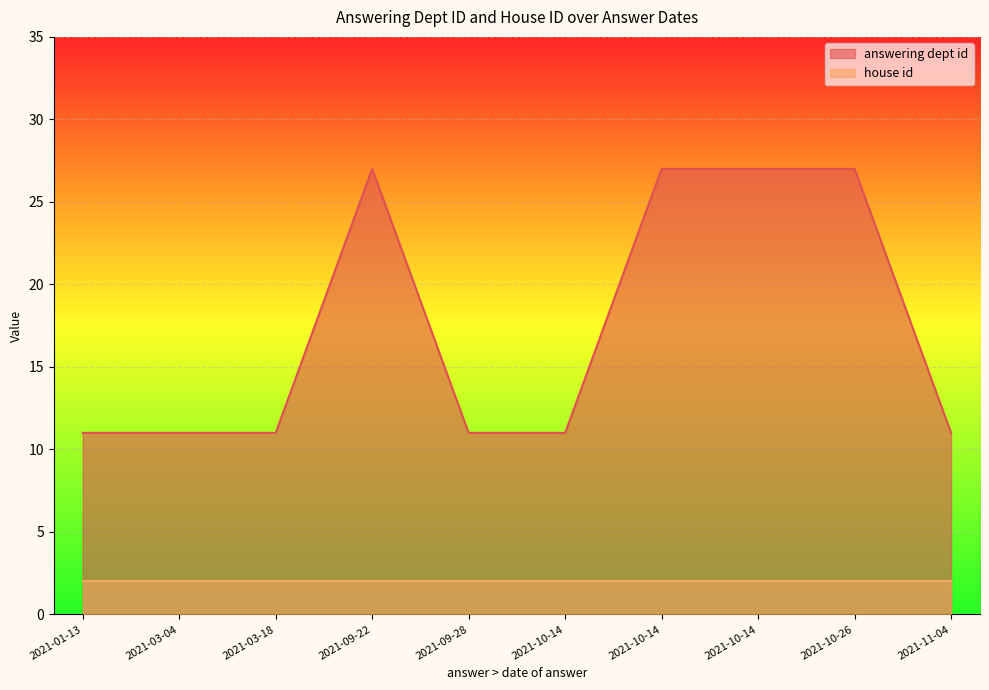

The value of house id at 2021-03-18 is 2. True or false?

True